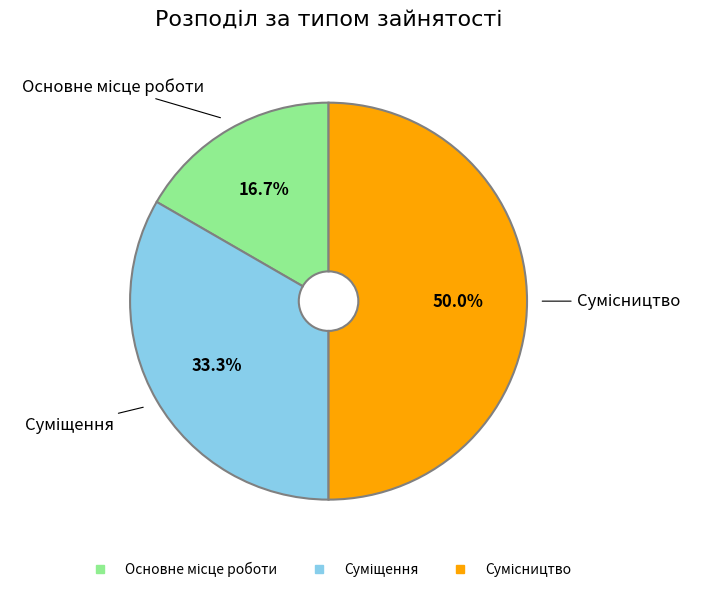

Rank the categories by value from highest to lowest.

Сумісництво, Суміщення, Основне місце роботи